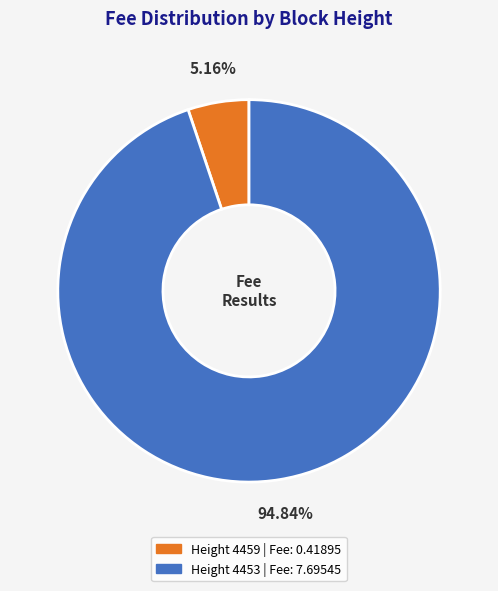

Is there any slice that represents more than half of the pie?

Yes